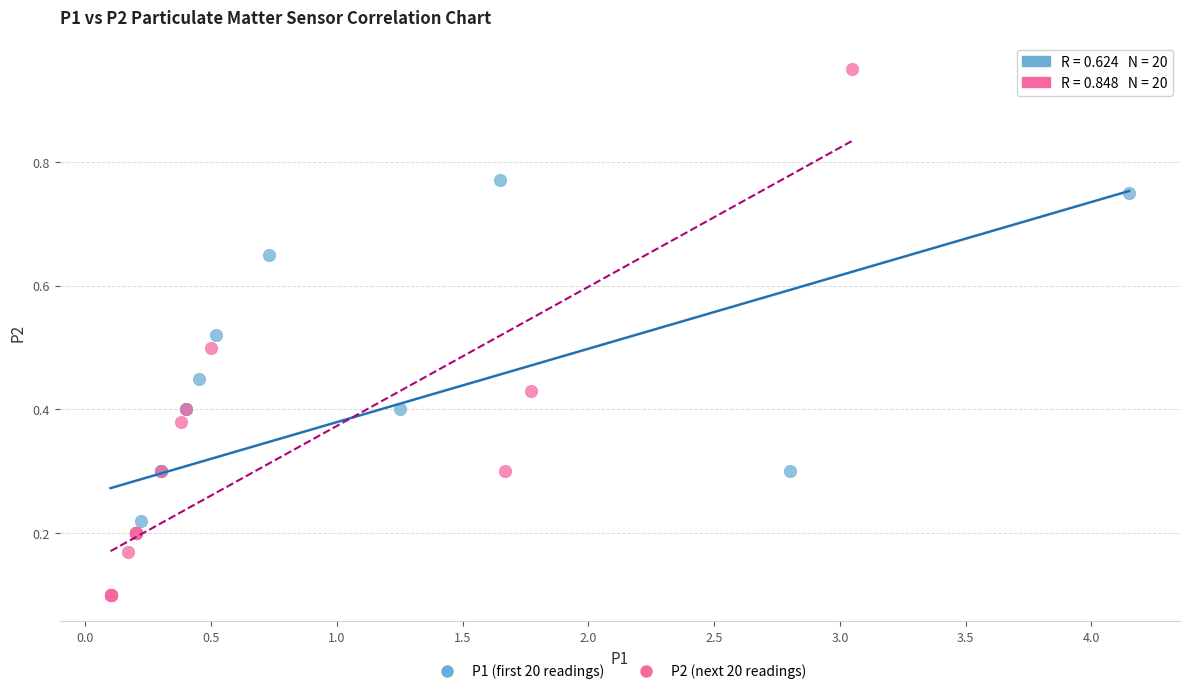

Which series reaches the maximum Y coordinate?

P2 (next 20 readings)